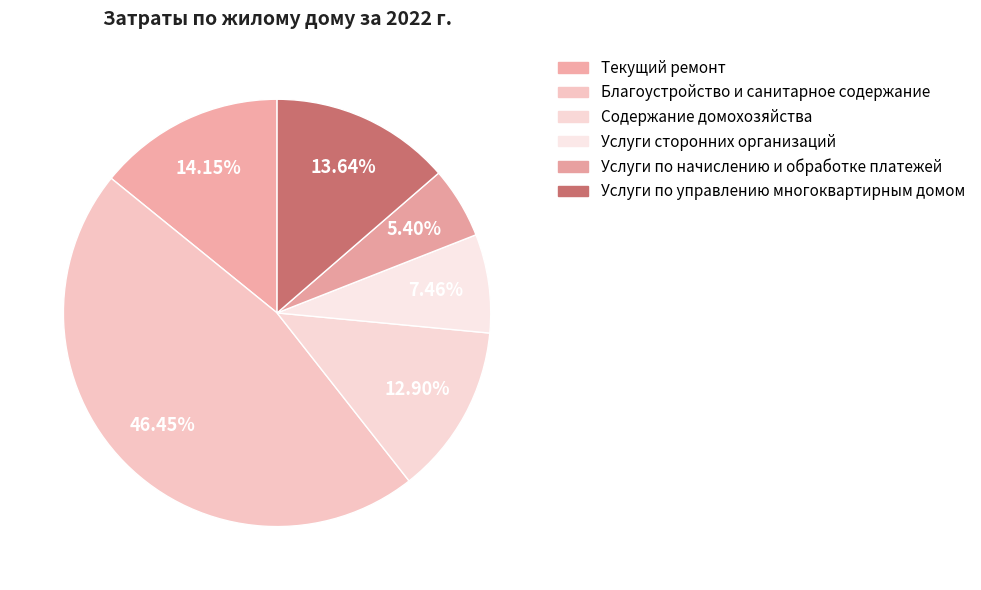

To the nearest percent, what is the average slice percentage?

17%